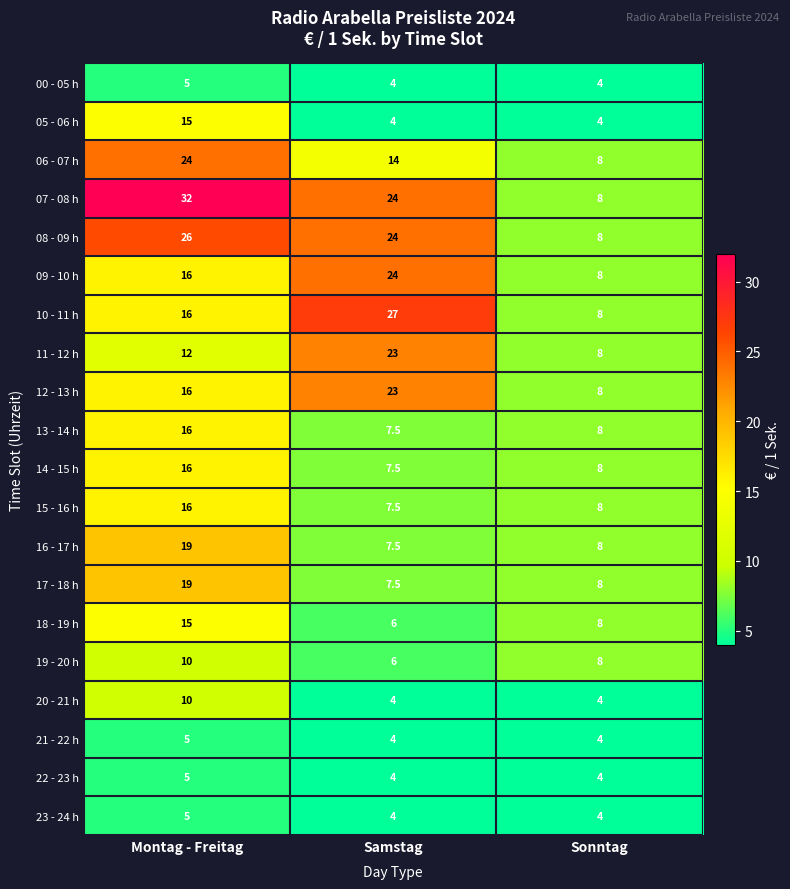

Is it true that 08 - 09 h equals 11.4 at Sonntag?

False